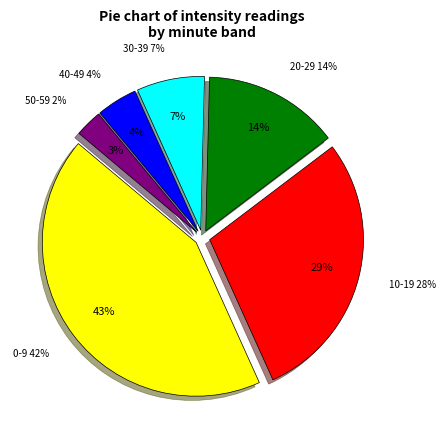

Is the sum of 20 and 40 greater than half?

No